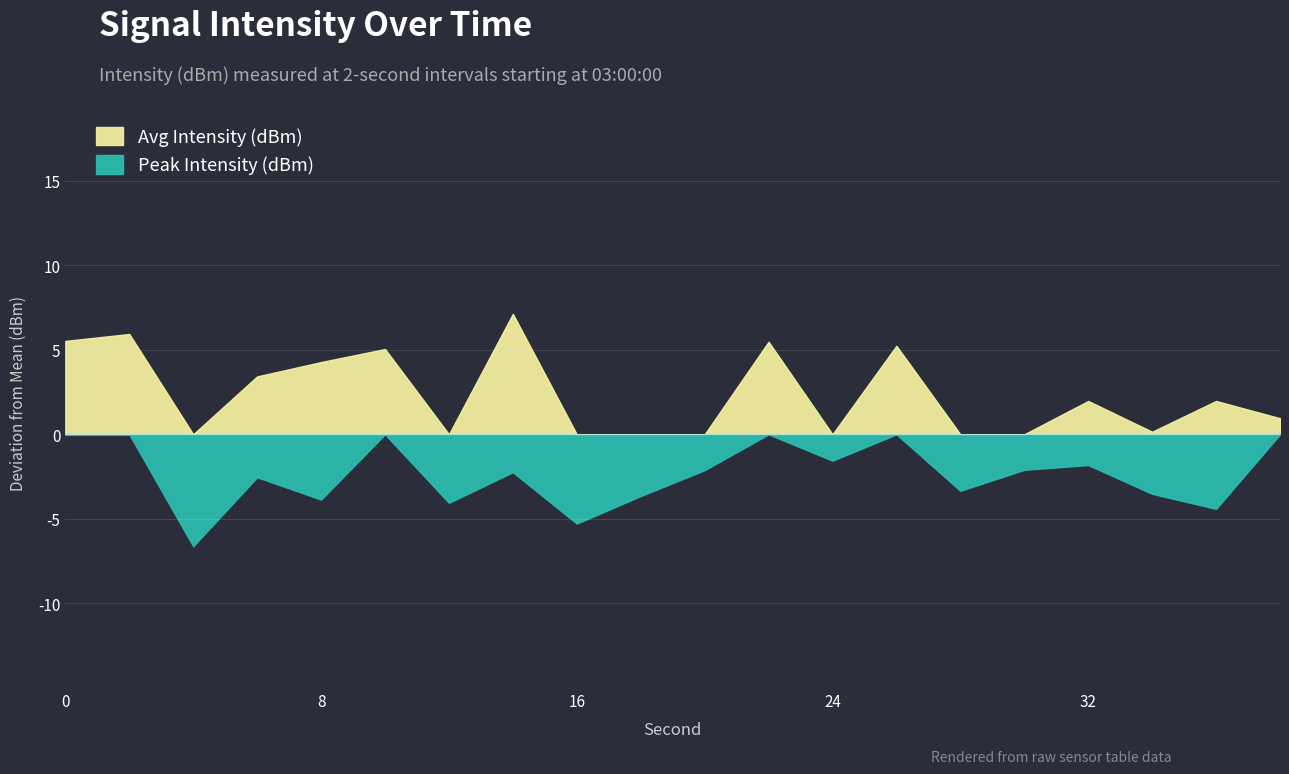

What is the average value of the Avg Intensity (dBm) series?

-131.4